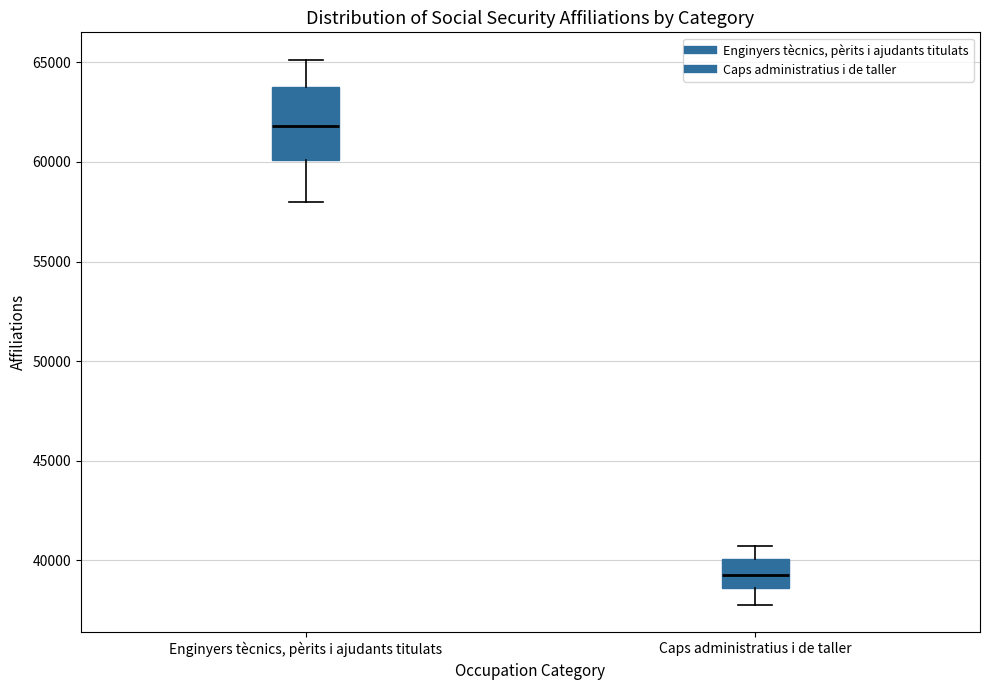

Where is the lower edge of the box for Enginyers tècnics, pèrits i ajudants titulats on the y-axis? The values are not printed on the chart, so give them approximately, as read against the axis.

60000